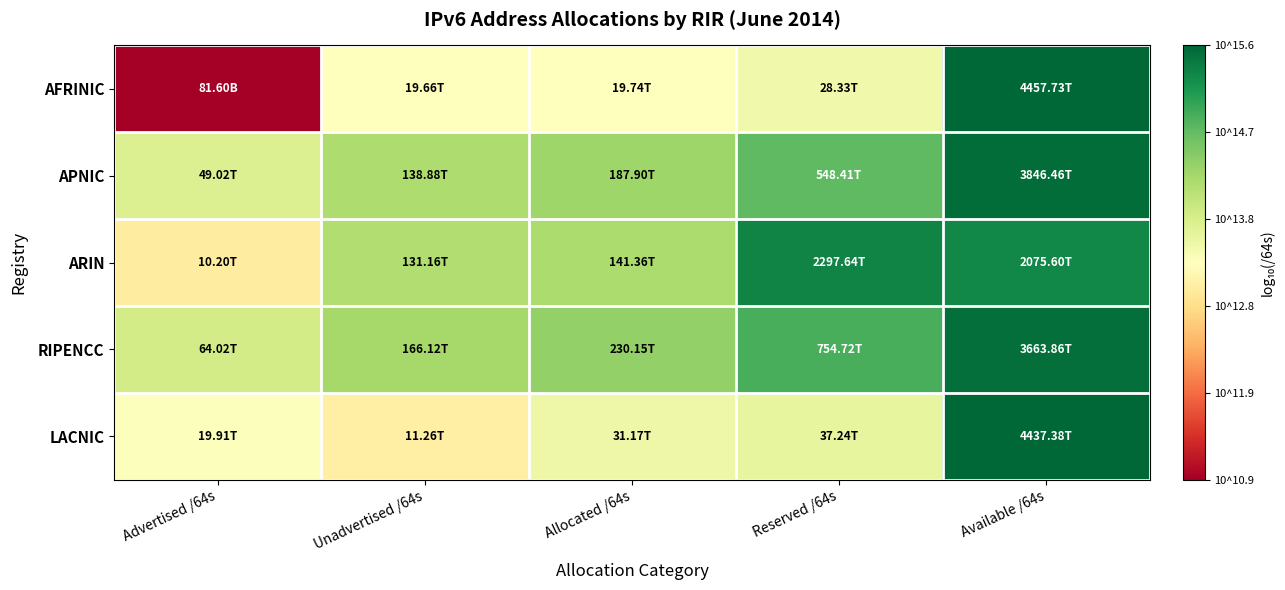

At Unadvertised /64s, list the series in order from largest to smallest.

RIPENCC, APNIC, ARIN, AFRINIC, LACNIC